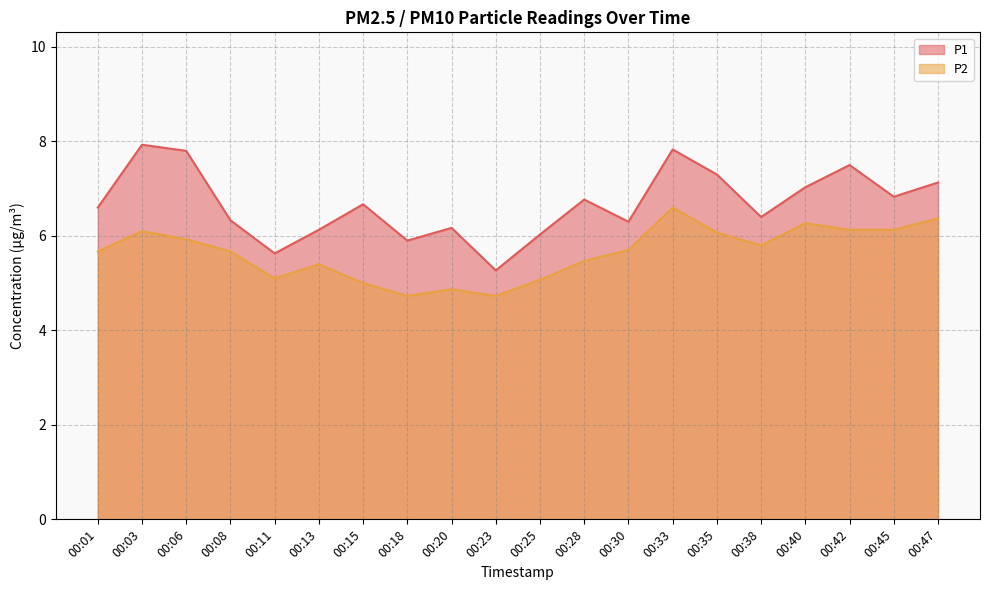

True or false: P1 and P2 intersect in this chart.

False